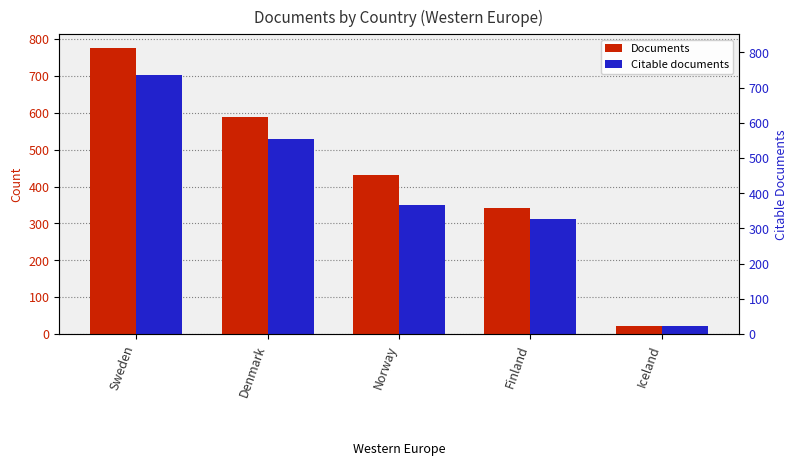

At which category is the sum across all series the highest?

Sweden